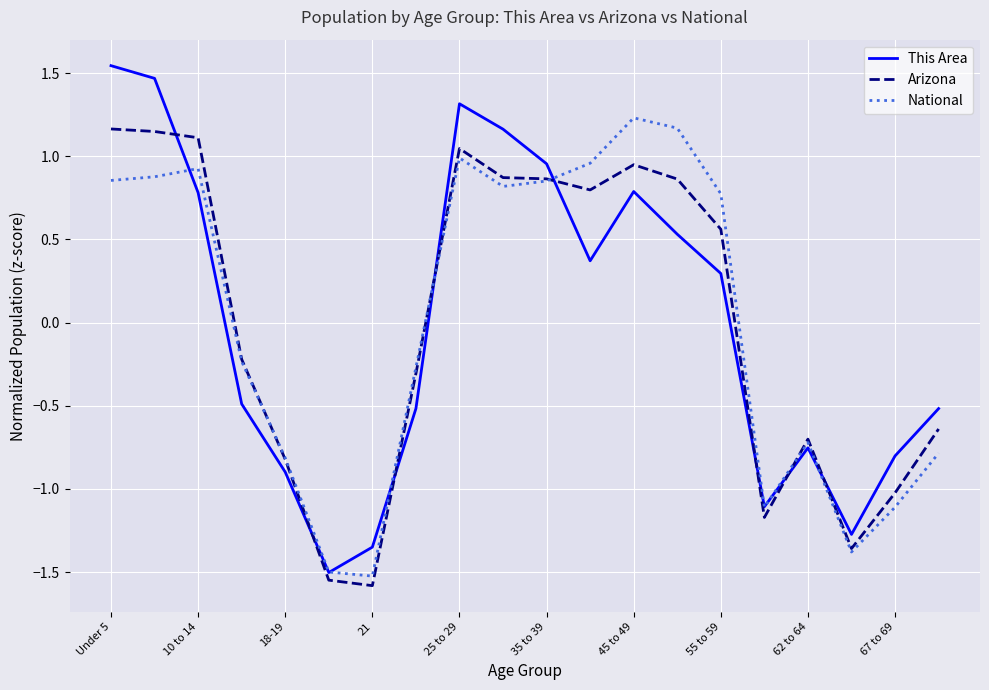

In This Area, how many points are lower than both neighbors (excluding endpoints)?

4